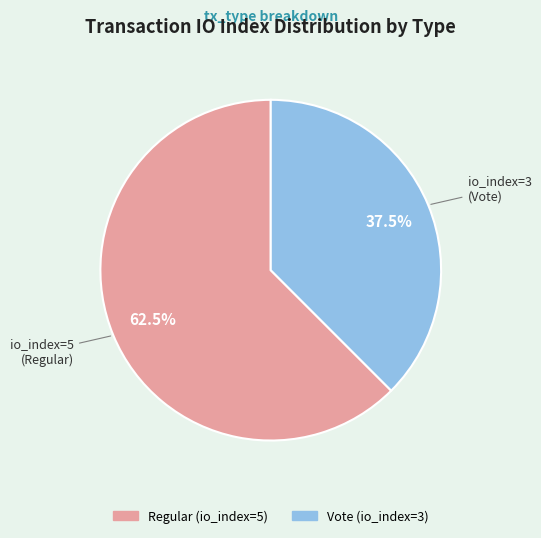

Do Regular and Vote together represent more than half of the pie?

Yes